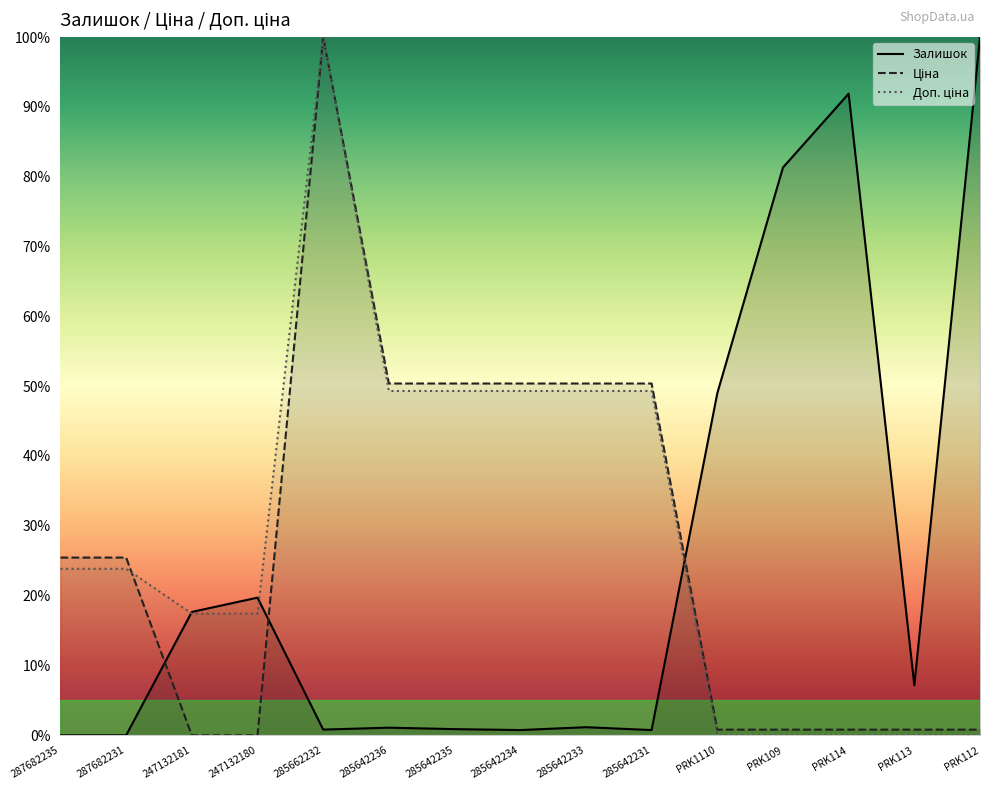

At how many categories does at least one series exceed 38?

10